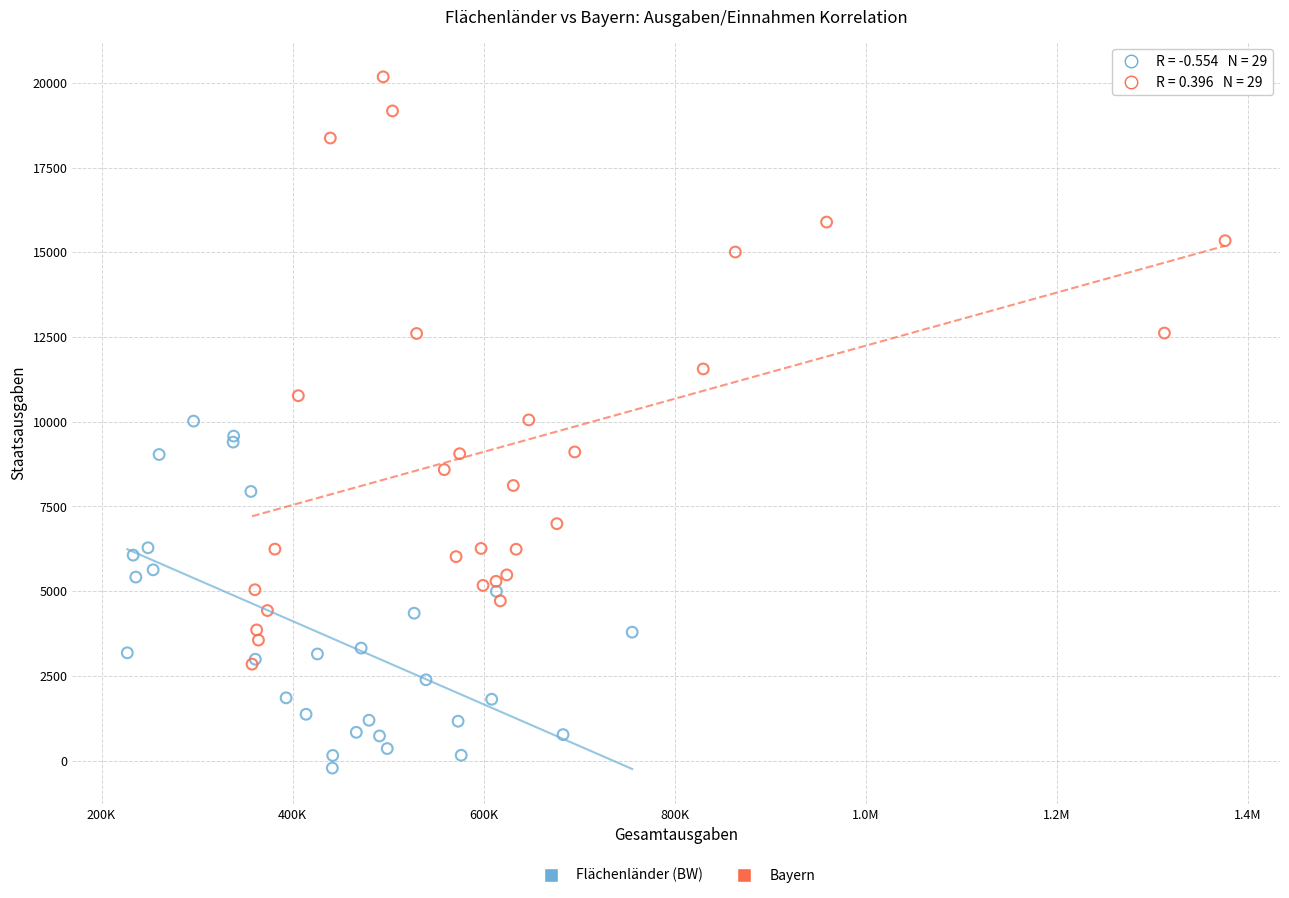

Which series has the widest spread of Y values?

Bayern